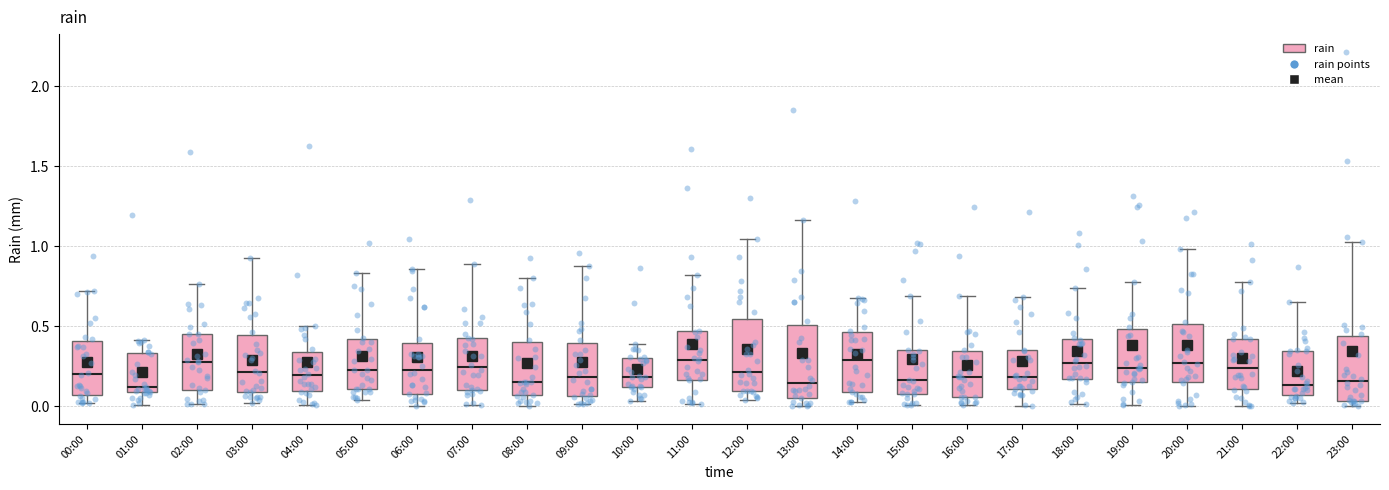

Reading left to right, read every box against the y-axis: the position of its median line, the range the box covers, and the ends of its whiskers. The values are not printed on the chart, so give them approximately, as read against the axis.

00:00: median 0.20, box 0.05 to 0.40, whiskers 0.00 to 0.70
01:00: median 0.10 (just above the box's lower edge), box 0.10 to 0.35, whiskers 0.00 to 0.40
02:00: median 0.30, box 0.10 to 0.45, whiskers 0.00 to 0.75
03:00: median 0.20, box 0.10 to 0.45, whiskers 0.00 to 0.90
04:00: median 0.20, box 0.10 to 0.35, whiskers 0.00 to 0.50
05:00: median 0.25, box 0.10 to 0.40, whiskers 0.05 to 0.85
06:00: median 0.25, box 0.10 to 0.40, whiskers 0.00 to 0.85
07:00: median 0.25, box 0.10 to 0.45, whiskers 0.00 to 0.90
08:00: median 0.15, box 0.05 to 0.40, whiskers 0.00 to 0.80
09:00: median 0.20, box 0.05 to 0.40, whiskers 0.00 to 0.90
10:00: median 0.20, box 0.10 to 0.30, whiskers 0.05 to 0.40
11:00: median 0.30, box 0.15 to 0.45, whiskers 0.00 to 0.80
12:00: median 0.20, box 0.10 to 0.55, whiskers 0.05 to 1.05
13:00: median 0.15, box 0.05 to 0.50, whiskers 0.00 to 1.15
14:00: median 0.30, box 0.10 to 0.45, whiskers 0.05 to 0.70
15:00: median 0.15, box 0.10 to 0.35, whiskers 0.00 to 0.70
16:00: median 0.20, box 0.05 to 0.35, whiskers 0.00 to 0.70
17:00: median 0.20, box 0.10 to 0.35, whiskers 0.00 to 0.70
18:00: median 0.25, box 0.15 to 0.40, whiskers 0.00 to 0.75
19:00: median 0.25, box 0.15 to 0.50, whiskers 0.00 to 0.80
20:00: median 0.25, box 0.15 to 0.50, whiskers 0.00 to 1.00
21:00: median 0.25, box 0.10 to 0.40, whiskers 0.00 to 0.80
22:00: median 0.15, box 0.05 to 0.35, whiskers 0.00 to 0.65
23:00: median 0.15, box 0.05 to 0.45, whiskers 0.00 to 1.00